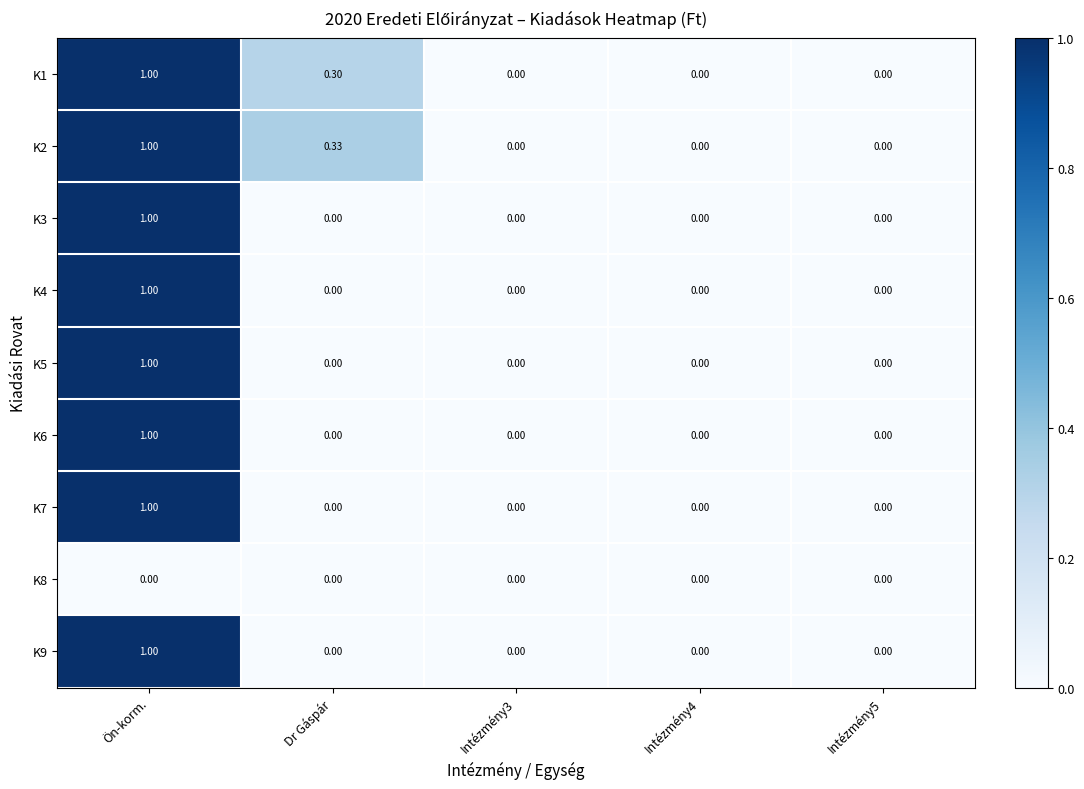

At which label does K9 reach its peak?

Ön-korm.